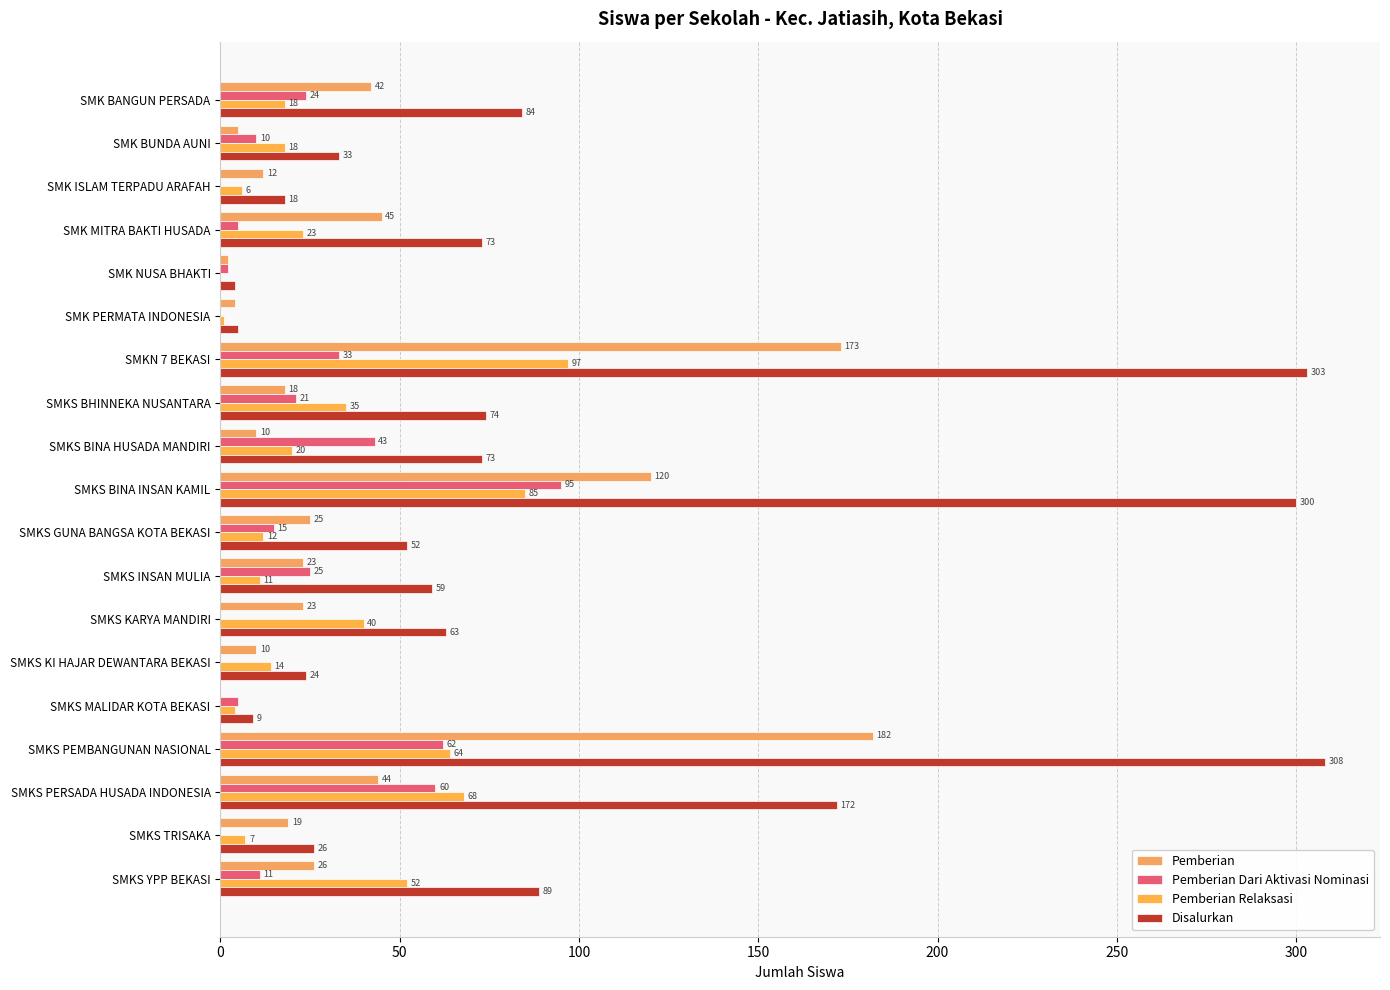

At how many categories does at least one series exceed 162?

4